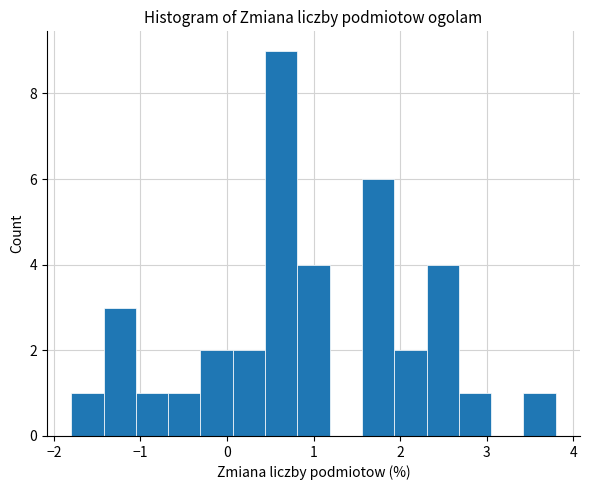

Around what value on the x-axis is the tallest bar? Give the approximate position of its centre, as read against the axis.

0.6